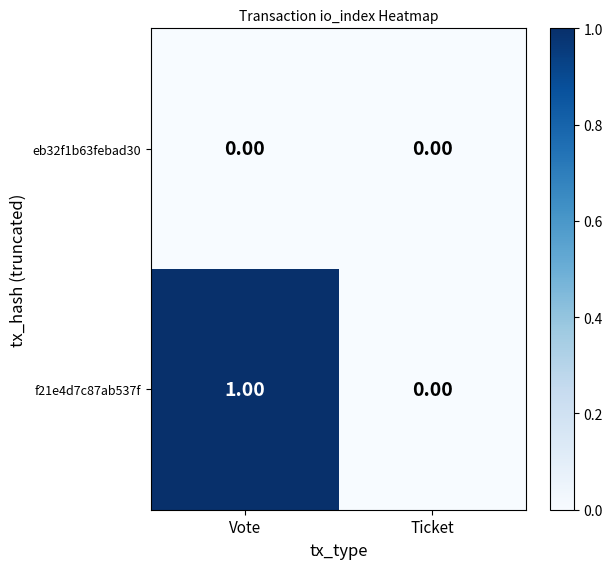

Count the number of categories in the chart.

2